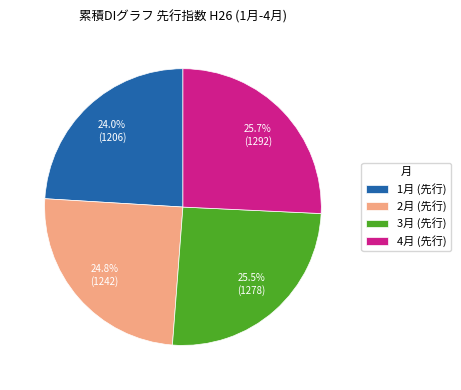

Which has a higher value, 4月 (先行) or 2月 (先行)?

4月 (先行)